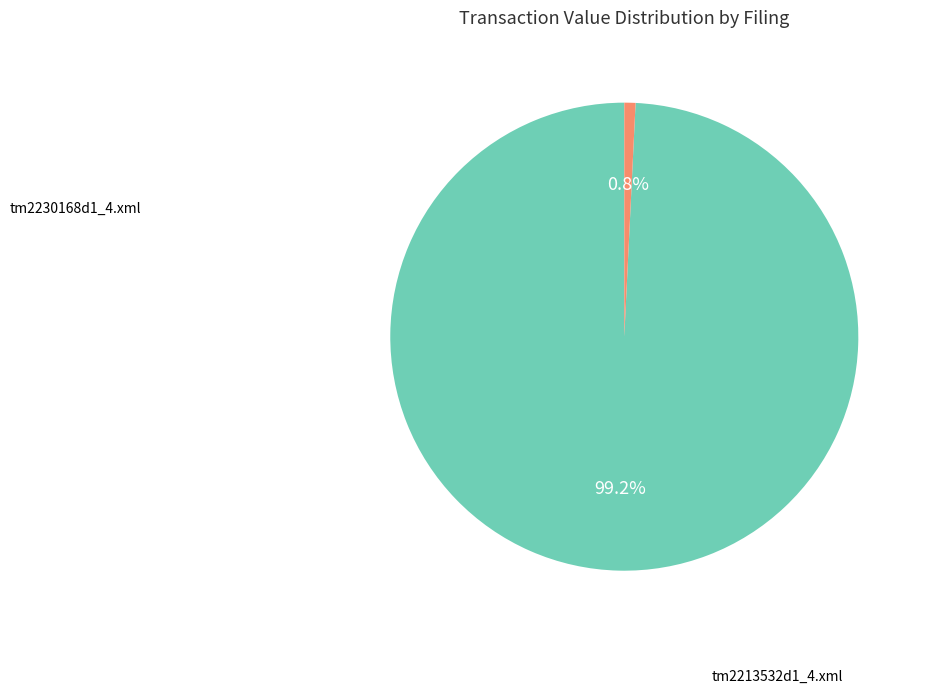

Is there a majority slice in this chart?

Yes